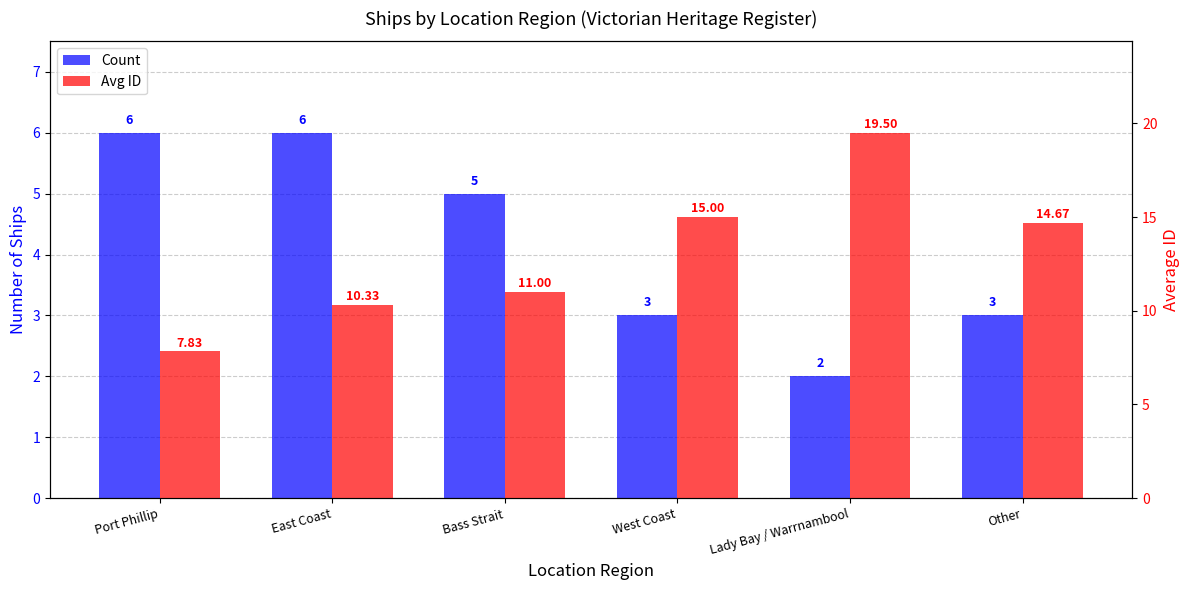

How many bars are there in each group?

2